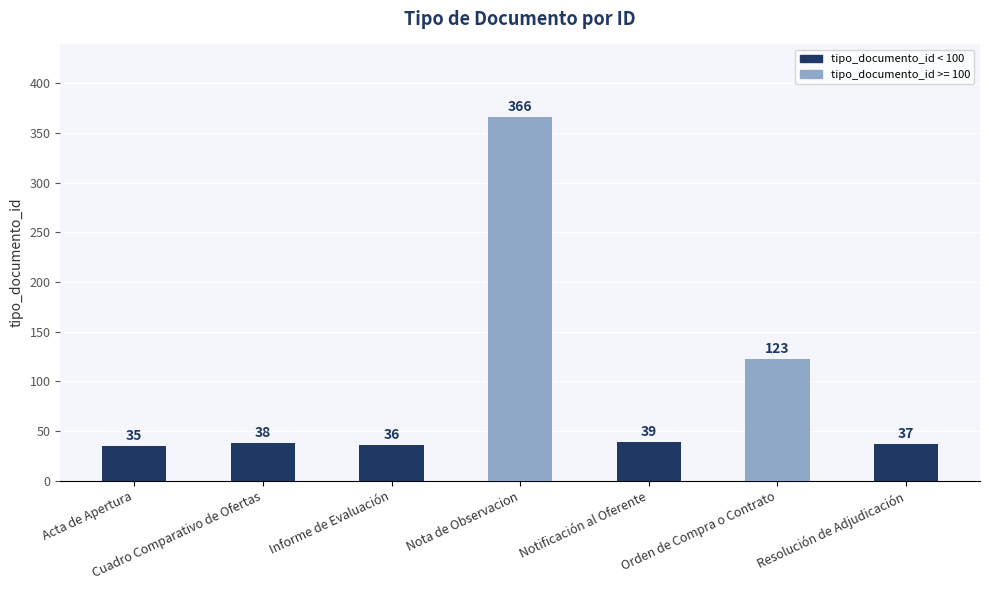

List the labels in order of value, smallest first.

Acta de Apertura, Informe de Evaluación, Resolución de Adjudicación, Cuadro Comparativo de Ofertas, Notificación al Oferente, Orden de Compra o Contrato, Nota de Observacion